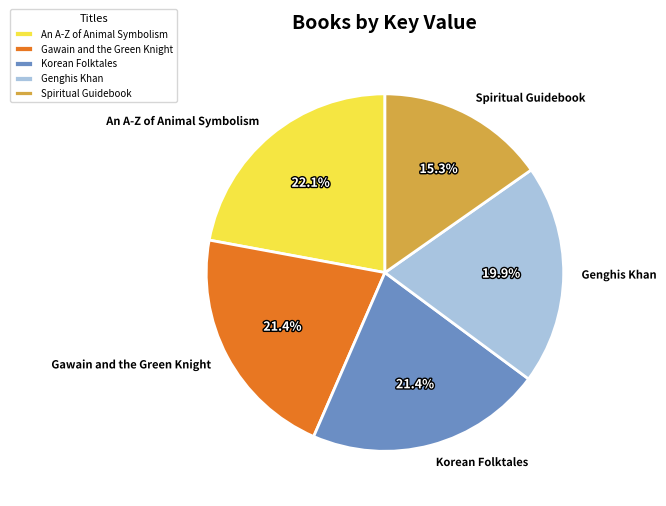

True or false: Korean Folktales accounts for 21% of the total.

True